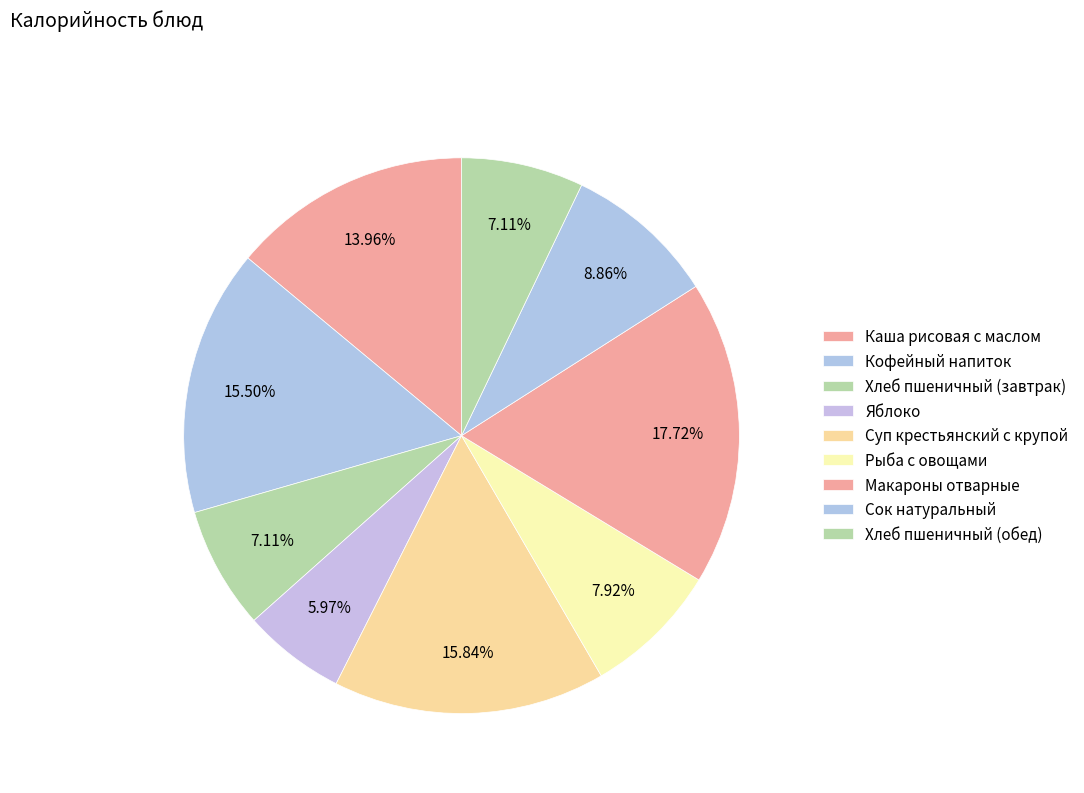

How many slices are in this pie chart?

9